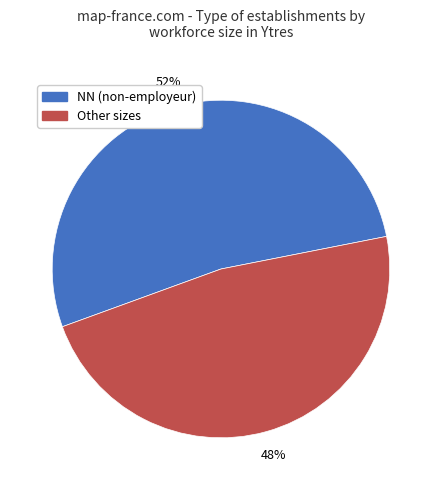

What percentage is the NN (non-employeur) slice, to the nearest percent?

52%